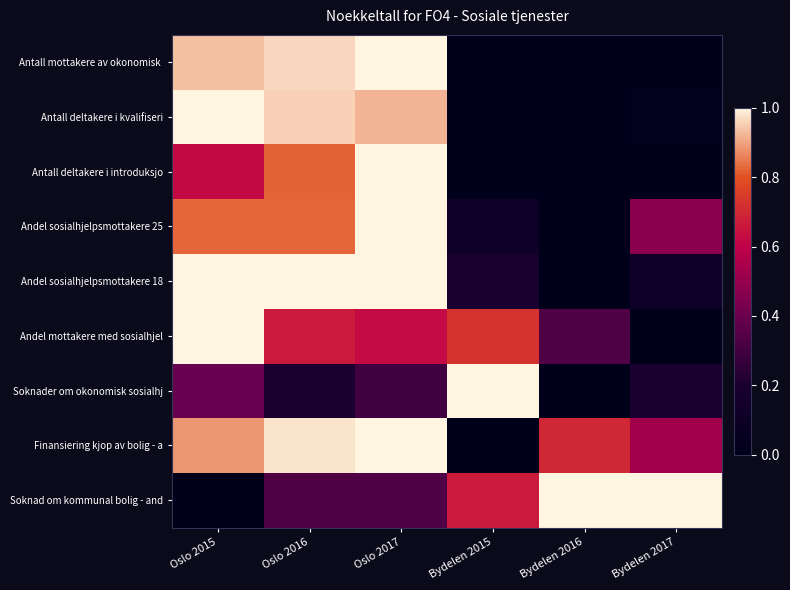

At Oslo 2017, list the series in order from smallest to largest.

Soknader om okonomisk sosialhj, Soknad om kommunal bolig - and, Andel mottakere med sosialhjel, Antall deltakere i kvalifiseri, Antall mottakere av okonomisk, Antall deltakere i introduksjo, Andel sosialhjelpsmottakere 25, Andel sosialhjelpsmottakere 18, Finansiering kjop av bolig - a